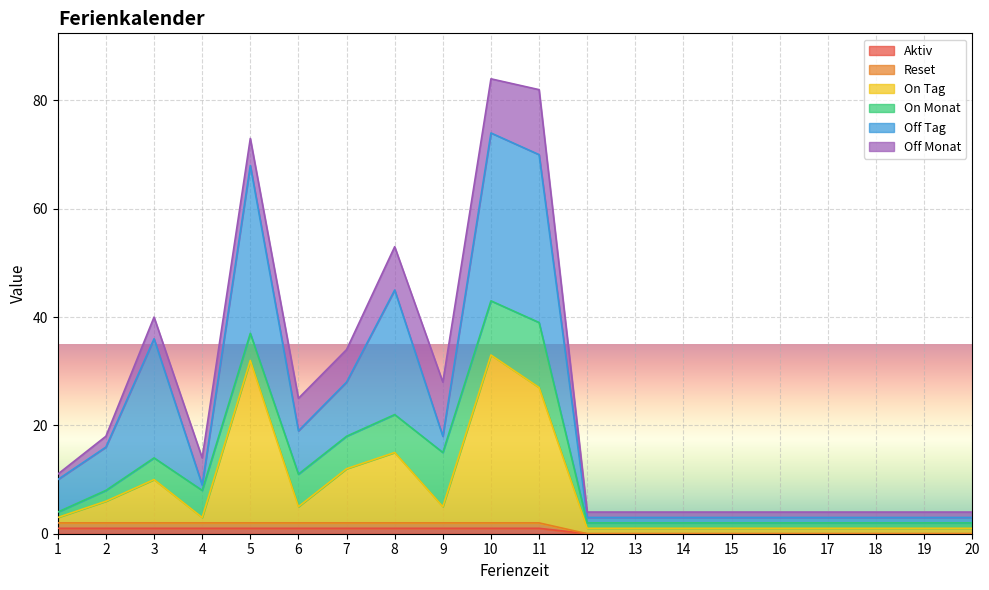

Does the chart display data point markers on the line(s)?

No